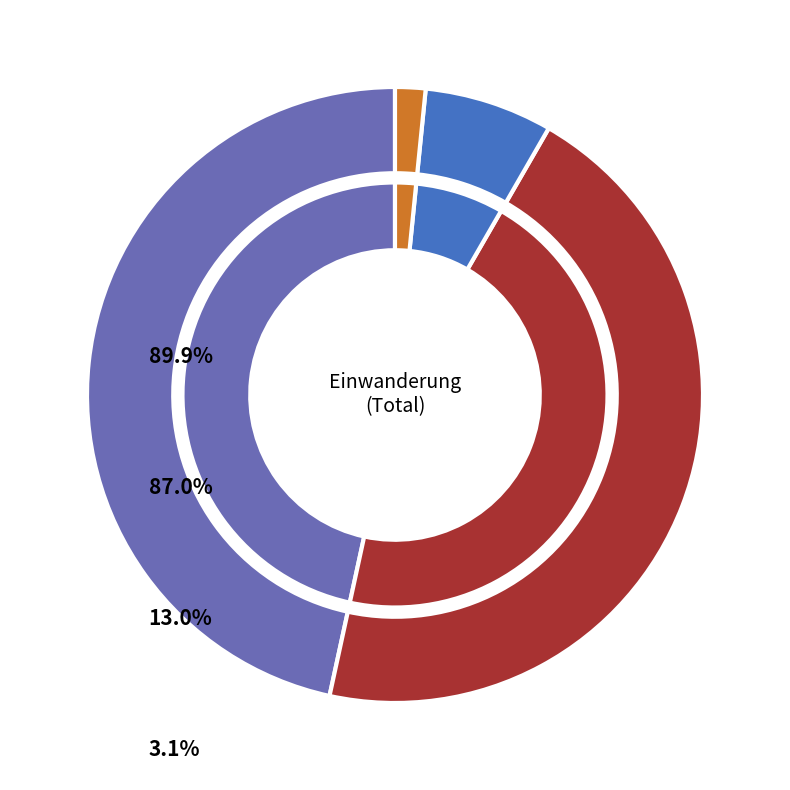

The Europa slice represents 36% of the pie. True or false?

False